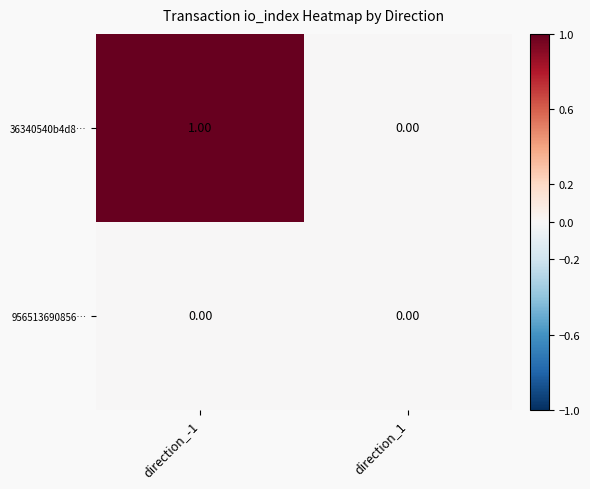

Rank the series by their maximum value, from highest to lowest.

36340540b4d8…, 956513690856…